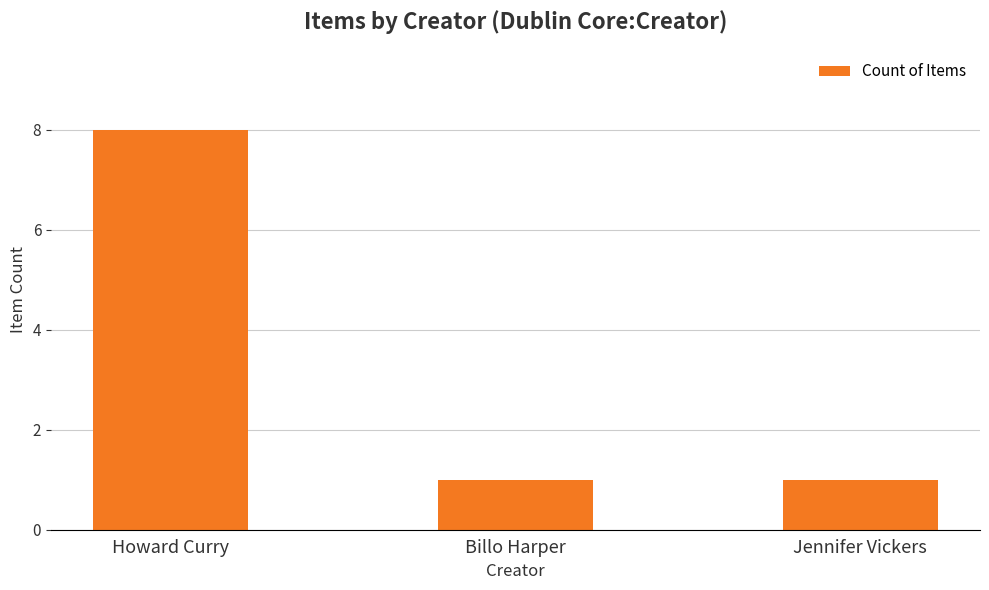

What is the ratio of the value at Jennifer Vickers to the value at Billo Harper?

1.0